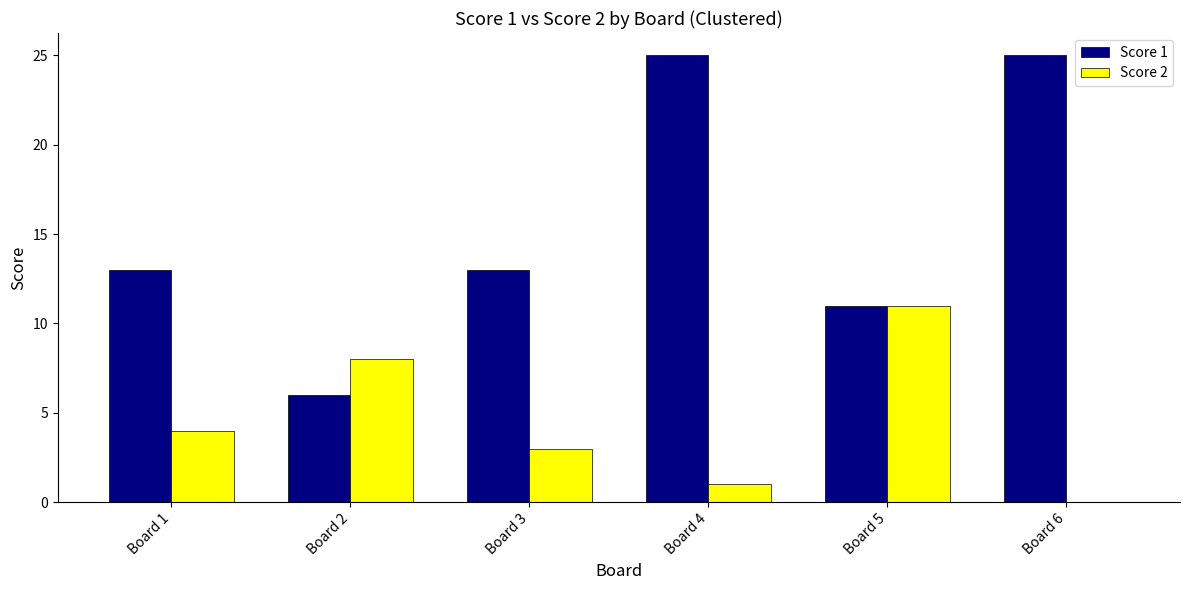

Which series has the largest total across all categories?

Score 1